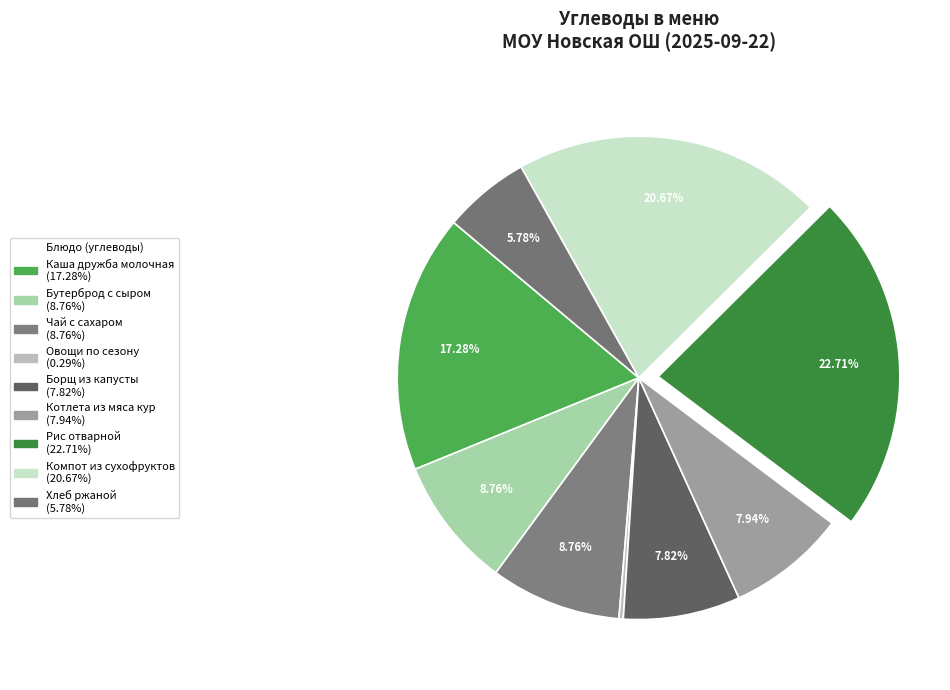

Combined, what portion of the pie is Хлеб ржаной and Котлета из мяса кур?

13.7%